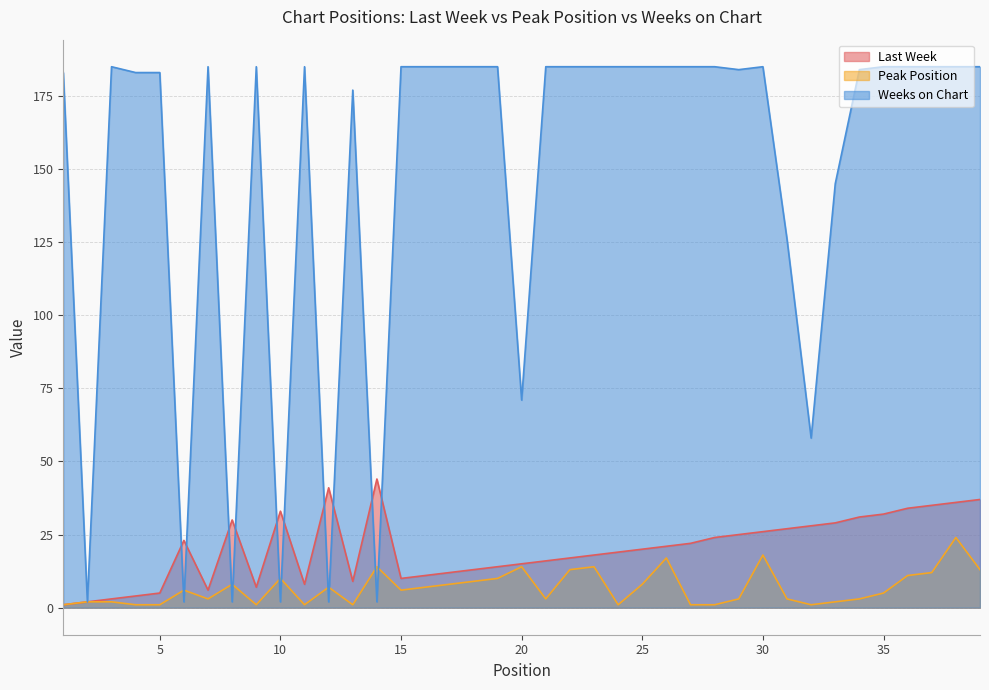

The value of Last Week at 8 is 30. True or false?

True